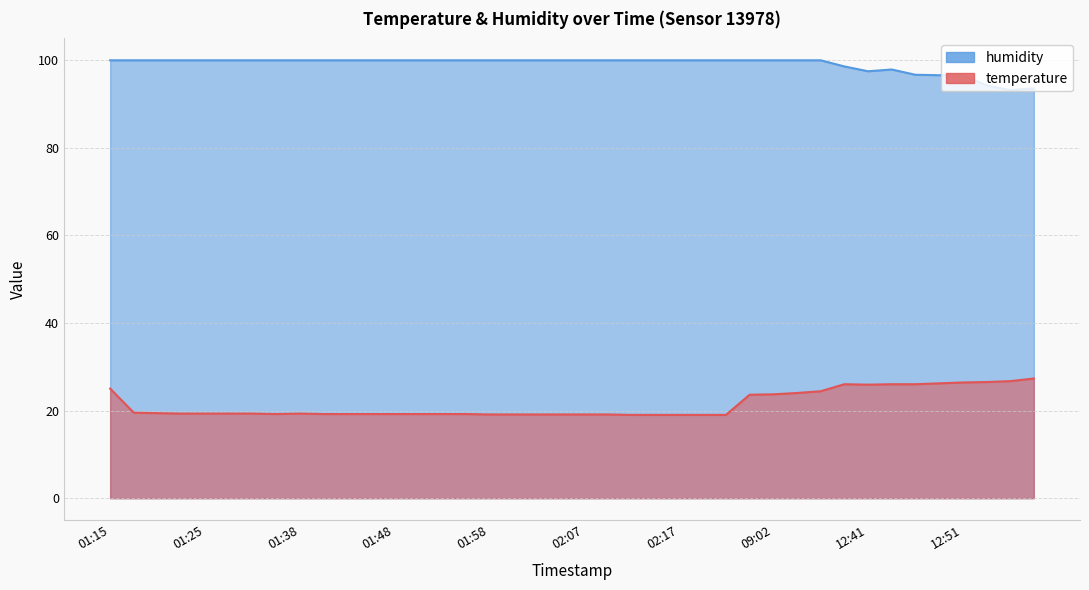

Is the value of humidity at 02:15 greater than the value of temperature at 01:50?

Yes